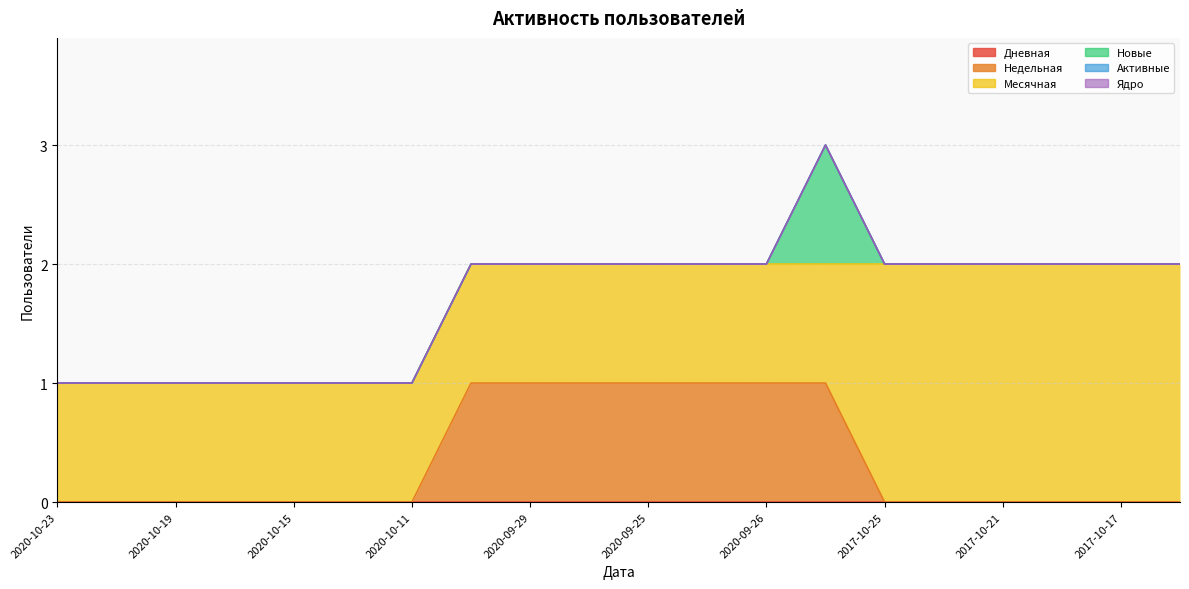

How many lines are shown in the chart?

6